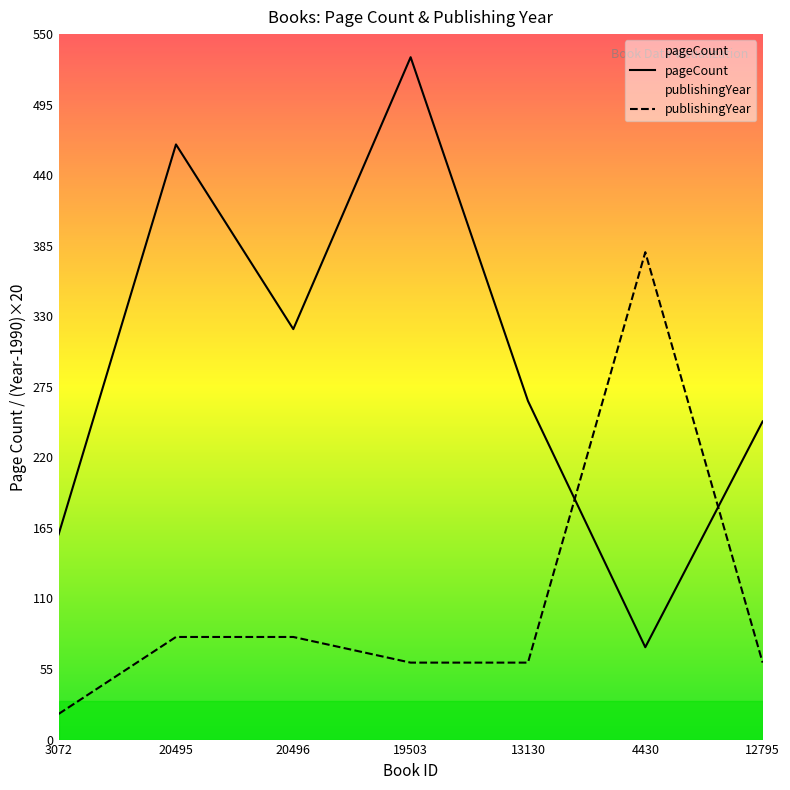

Which label corresponds to the largest value in the chart?

19503